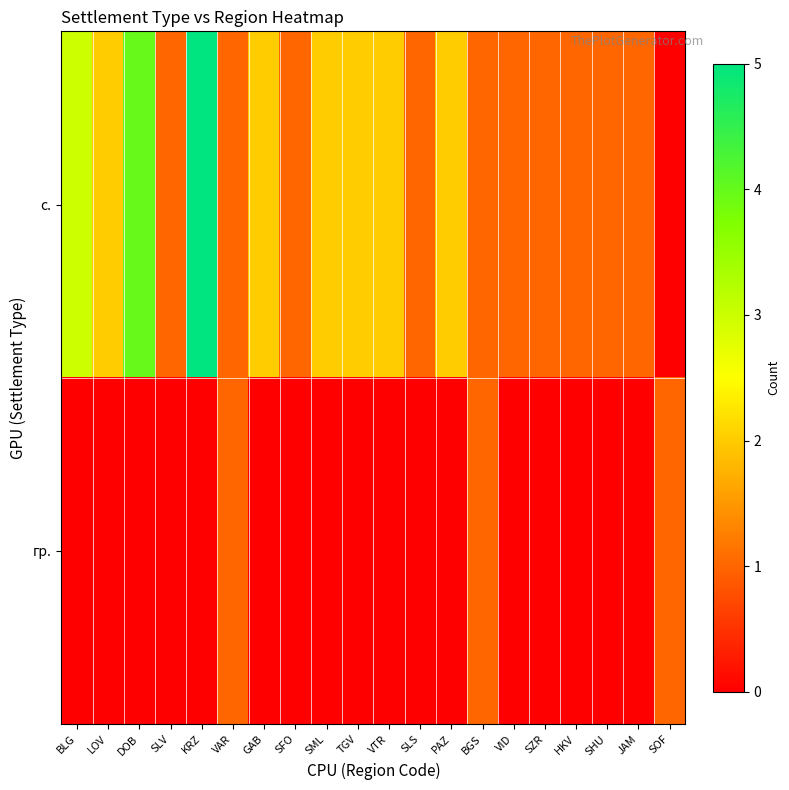

Which series changed the most between PAZ and SHU?

с.